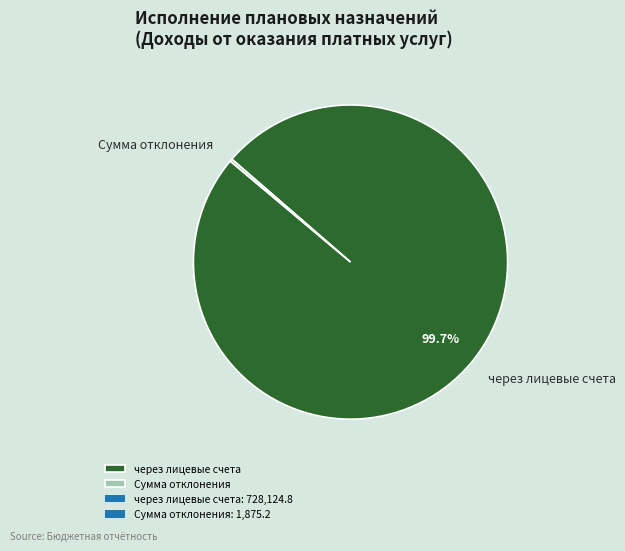

Does через лицевые счета account for over 50% of the chart?

Yes